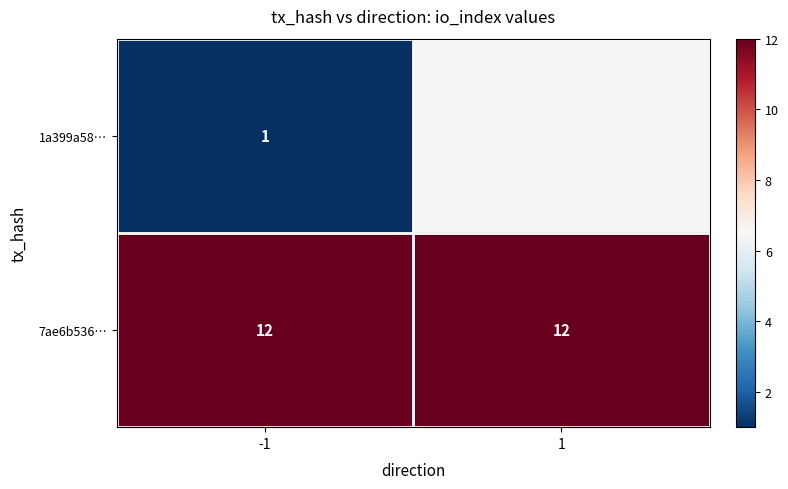

At which category is the sum across all series the highest?

-1